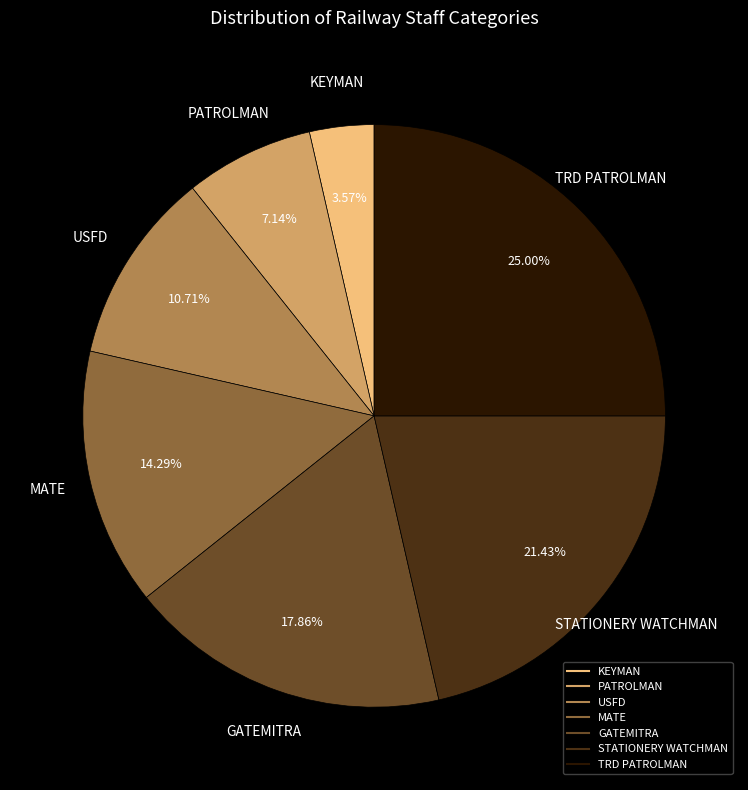

Is there a majority slice in this chart?

No